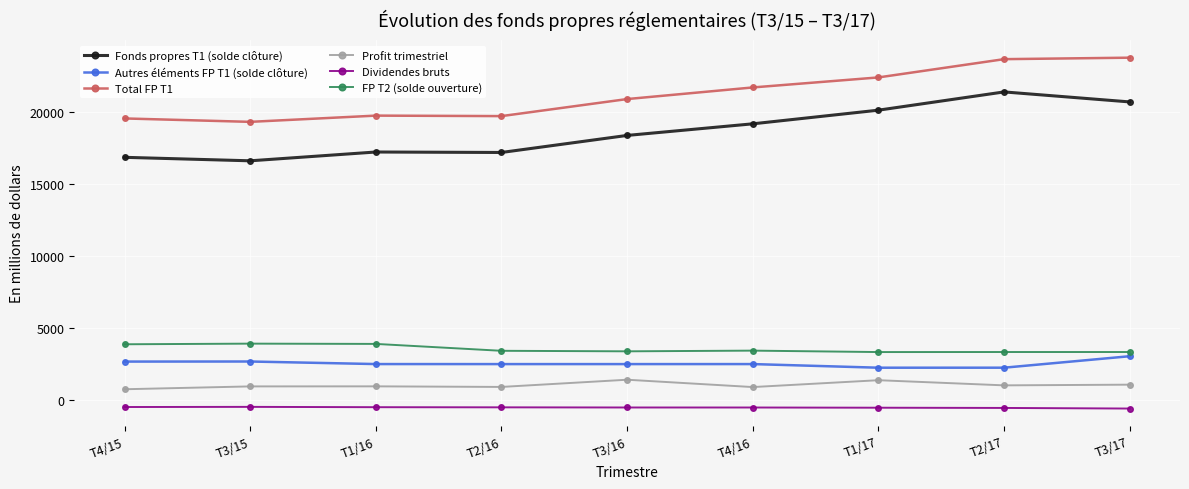

What is the greatest value displayed?

23726